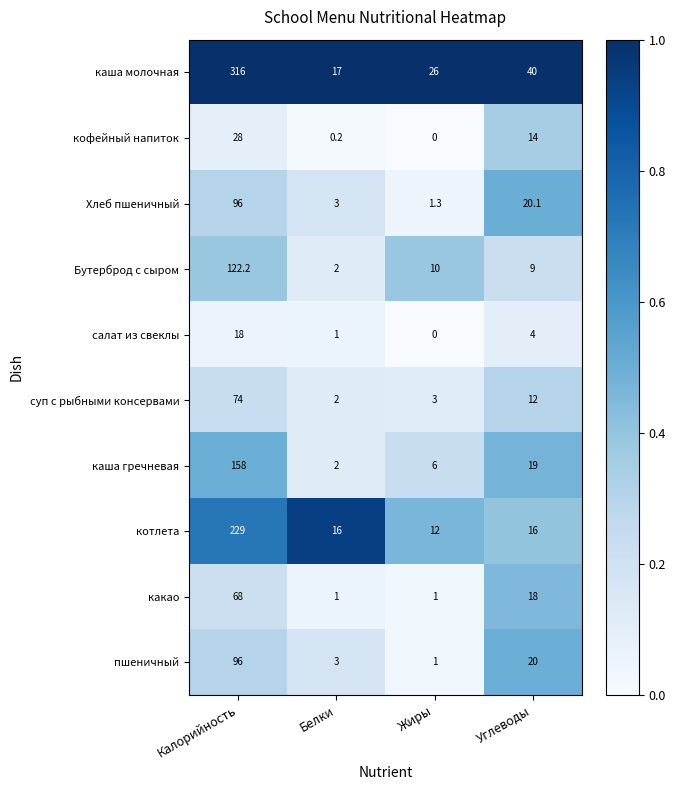

True or false: каша гречневая has a value of 2.0 at Белки.

True